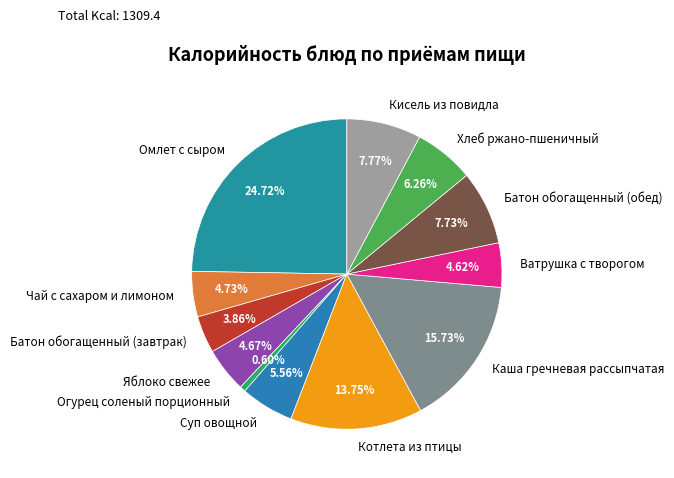

To the nearest percent, what is the average slice percentage?

8%